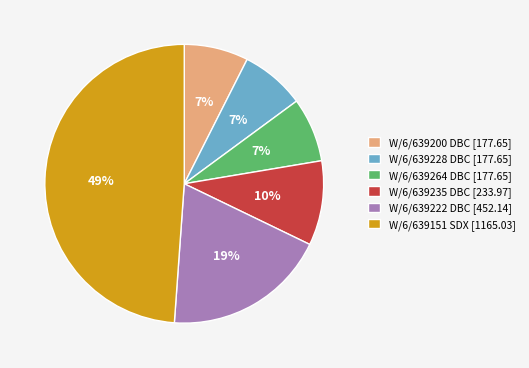

Approximately how many times larger is the value at W/6/639235 DBC [233.97] compared to W/6/639222 DBC [452.14]?

0.5